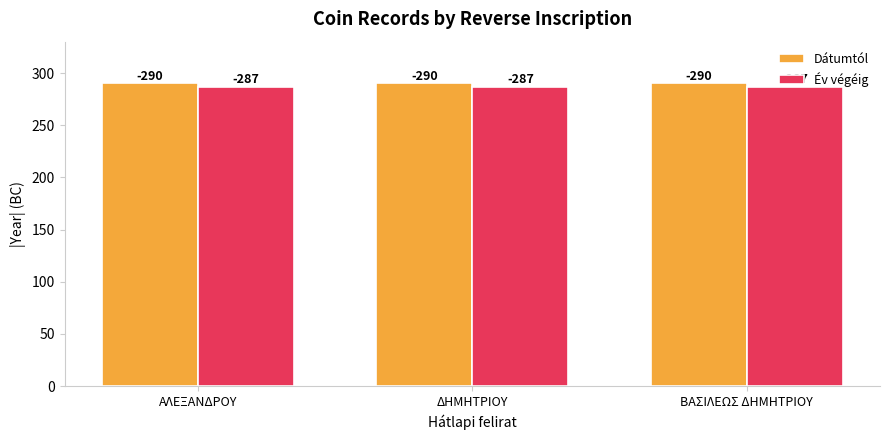

How many bars are there in total?

6